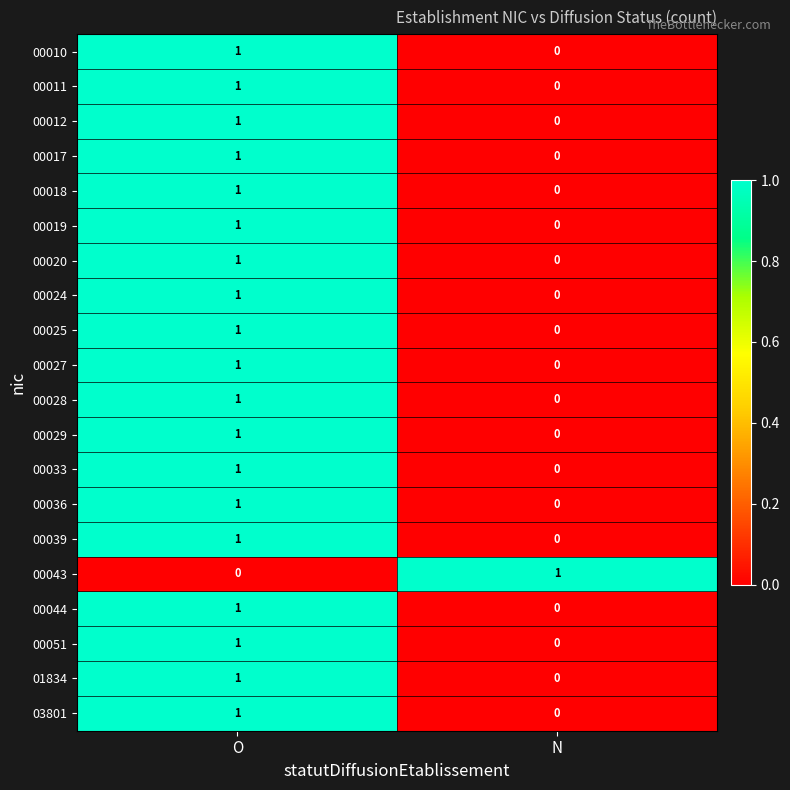

At which label is 00024 closest to 0?

N